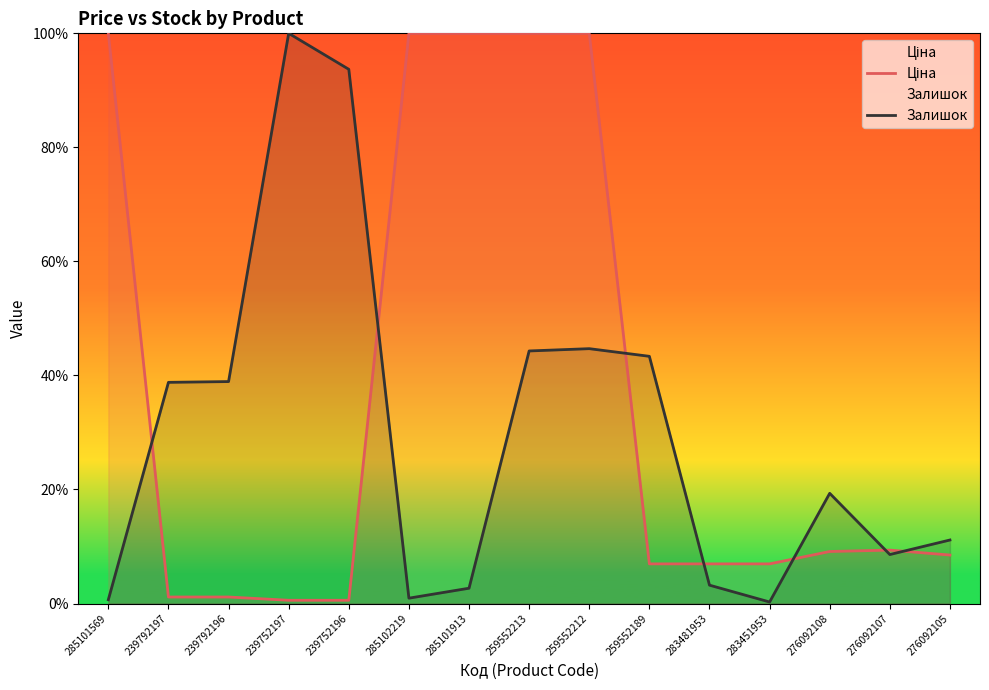

Which series has the widest spread of values?

Залишок